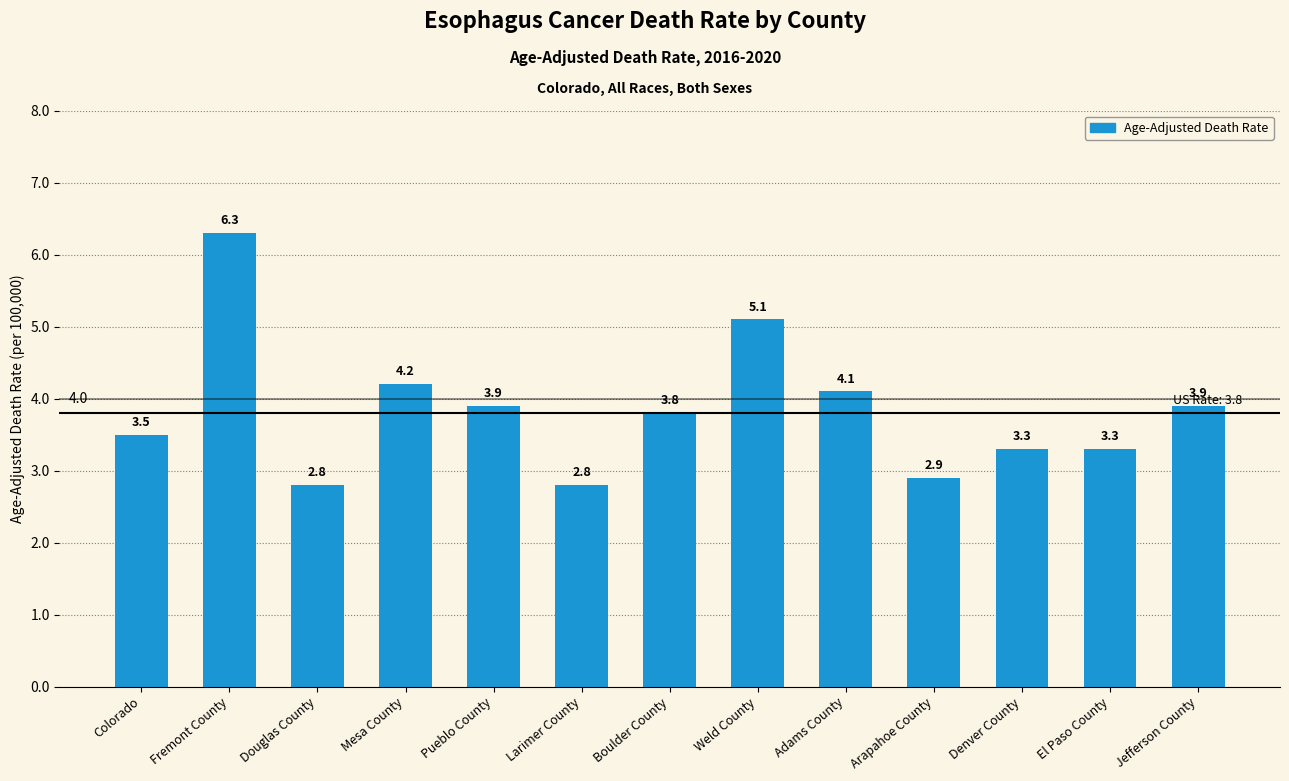

Are the bars grouped side by side (vs. stacked)?

No